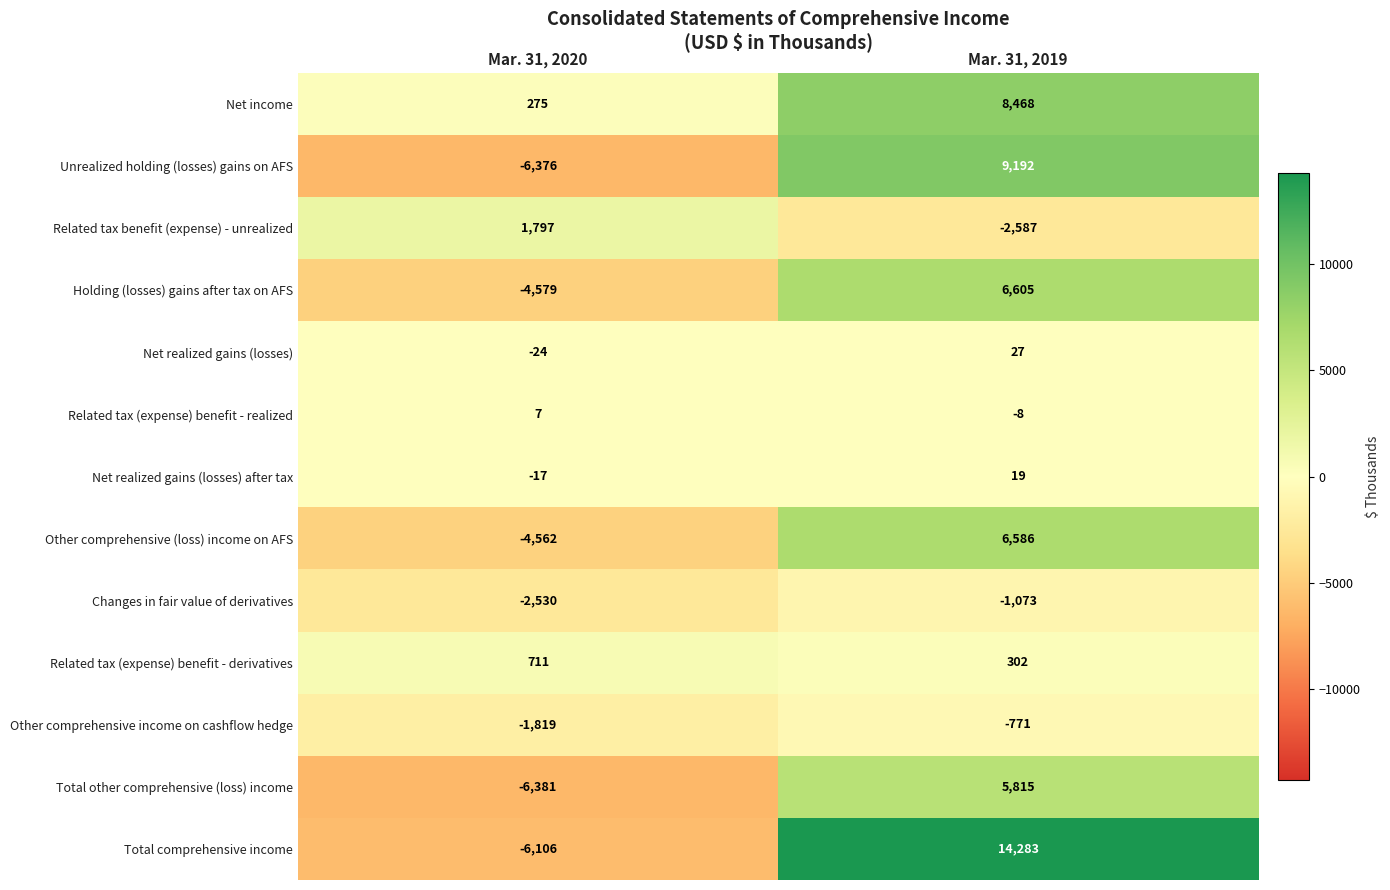

How many values in the Related tax (expense) benefit - derivatives series are below 711?

1